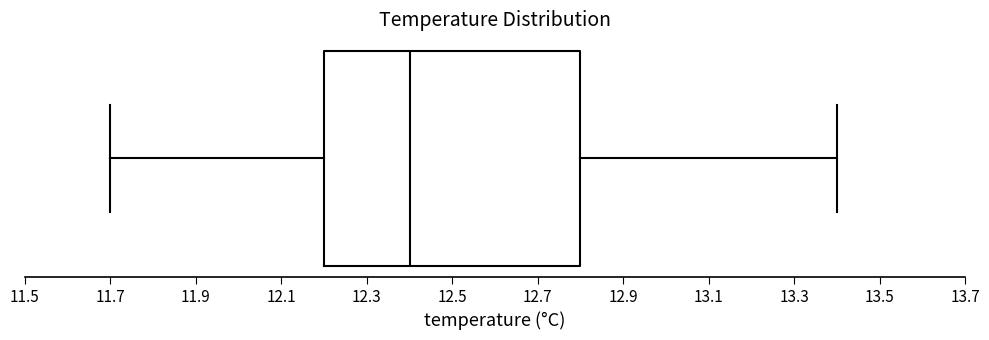

Read this box plot against the x-axis: the position of the median line, the range covered by the box, and the ends of both whiskers. The values are not printed on the chart, so give them approximately, as read against the axis.

median 12.4, box 12.2 to 12.8, whiskers 11.7 to 13.4